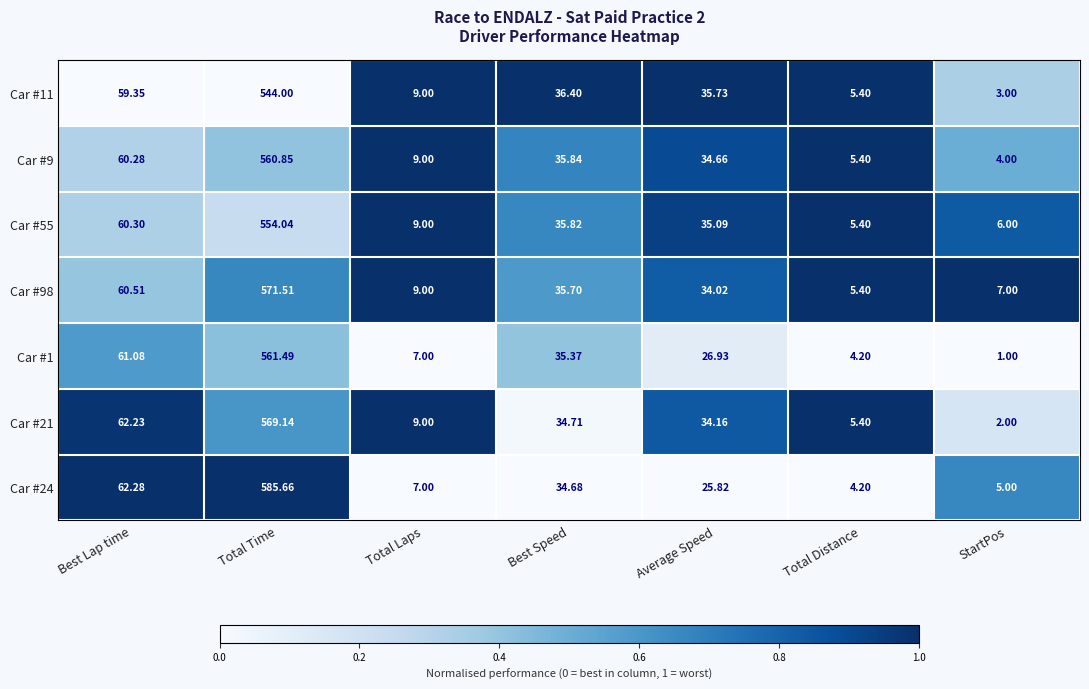

Which series has the largest total across all categories?

Car #24